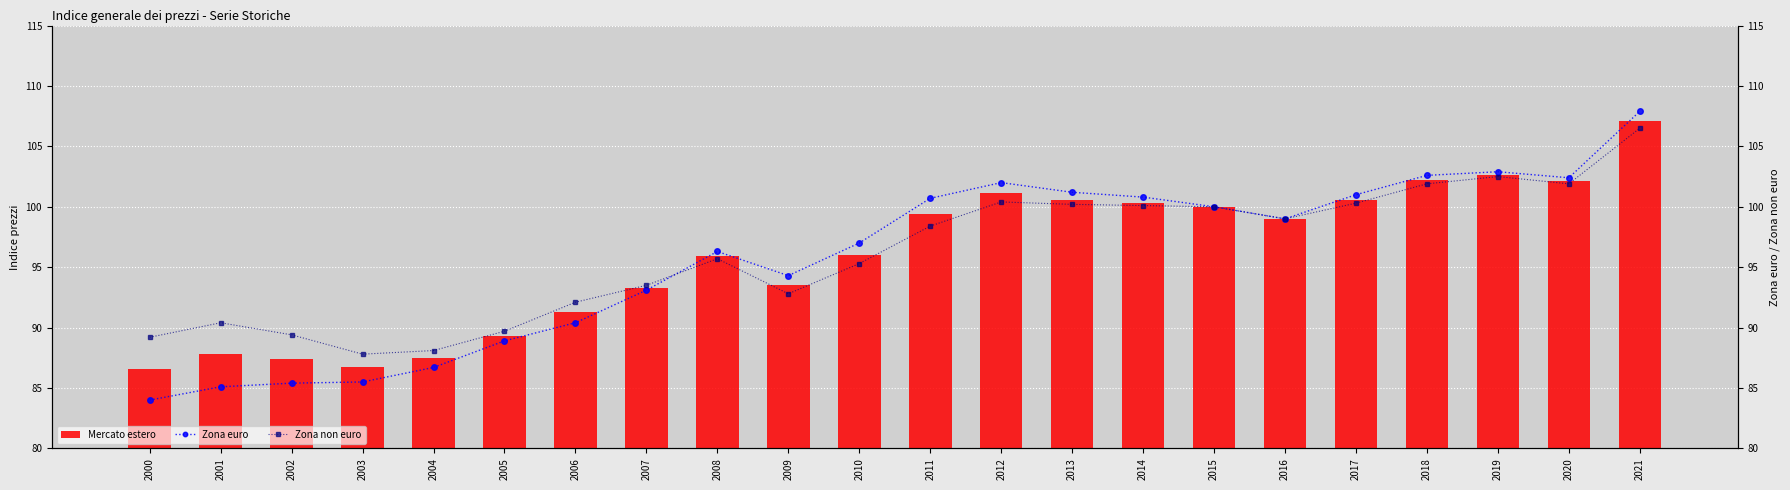

How many data points in Zona non euro are less than 98?

11